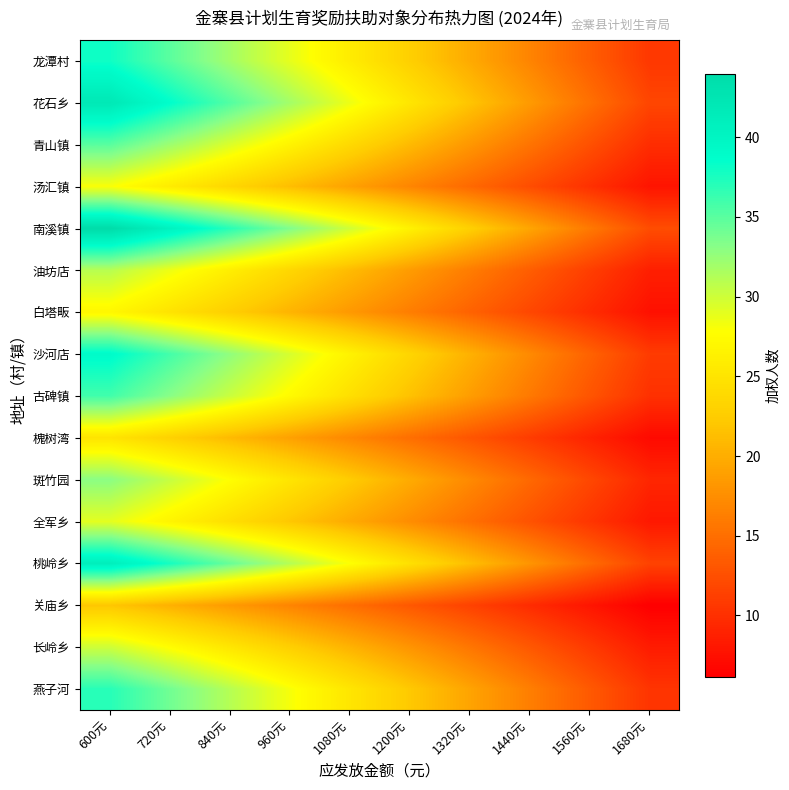

Reading left to right, what are all the values shown in this chart?

龙潭村: 600元=38.0	720元=35.0	840元=31.9	960元=28.9	1080元=25.8	1200元=22.8	1320元=19.8	1440元=16.7	1560元=13.7	1680元=10.6
花石乡: 600元=42.0	720元=38.6	840元=35.3	960元=31.9	1080元=28.6	1200元=25.2	1320元=21.8	1440元=18.5	1560元=15.1	1680元=11.8
青山镇: 600元=35.0	720元=32.2	840元=29.4	960元=26.6	1080元=23.8	1200元=21.0	1320元=18.2	1440元=15.4	1560元=12.6	1680元=9.8
汤汇镇: 600元=28.0	720元=25.8	840元=23.5	960元=21.3	1080元=19.0	1200元=16.8	1320元=14.6	1440元=12.3	1560元=10.1	1680元=7.8
南溪镇: 600元=44.0	720元=40.5	840元=37.0	960元=33.4	1080元=29.9	1200元=26.4	1320元=22.9	1440元=19.4	1560元=15.8	1680元=12.3
油坊店: 600元=31.0	720元=28.5	840元=26.0	960元=23.6	1080元=21.1	1200元=18.6	1320元=16.1	1440元=13.6	1560元=11.2	1680元=8.7
白塔畈: 600元=27.0	720元=24.8	840元=22.7	960元=20.5	1080元=18.4	1200元=16.2	1320元=14.0	1440元=11.9	1560元=9.7	1680元=7.6
沙河店: 600元=39.0	720元=35.9	840元=32.8	960元=29.6	1080元=26.5	1200元=23.4	1320元=20.3	1440元=17.2	1560元=14.0	1680元=10.9
古碑镇: 600元=36.0	720元=33.1	840元=30.2	960元=27.4	1080元=24.5	1200元=21.6	1320元=18.7	1440元=15.8	1560元=13.0	1680元=10.1
槐树湾: 600元=25.0	720元=23.0	840元=21.0	960元=19.0	1080元=17.0	1200元=15.0	1320元=13.0	1440元=11.0	1560元=9.0	1680元=7.0
斑竹园: 600元=33.0	720元=30.4	840元=27.7	960元=25.1	1080元=22.4	1200元=19.8	1320元=17.2	1440元=14.5	1560元=11.9	1680元=9.2
全军乡: 600元=29.0	720元=26.7	840元=24.4	960元=22.0	1080元=19.7	1200元=17.4	1320元=15.1	1440元=12.8	1560元=10.4	1680元=8.1
桃岭乡: 600元=41.0	720元=37.7	840元=34.4	960元=31.2	1080元=27.9	1200元=24.6	1320元=21.3	1440元=18.0	1560元=14.8	1680元=11.5
关庙乡: 600元=22.0	720元=20.2	840元=18.5	960元=16.7	1080元=15.0	1200元=13.2	1320元=11.4	1440元=9.7	1560元=7.9	1680元=6.2
长岭乡: 600元=30.0	720元=27.6	840元=25.2	960元=22.8	1080元=20.4	1200元=18.0	1320元=15.6	1440元=13.2	1560元=10.8	1680元=8.4
燕子河: 600元=37.0	720元=34.0	840元=31.1	960元=28.1	1080元=25.2	1200元=22.2	1320元=19.2	1440元=16.3	1560元=13.3	1680元=10.4